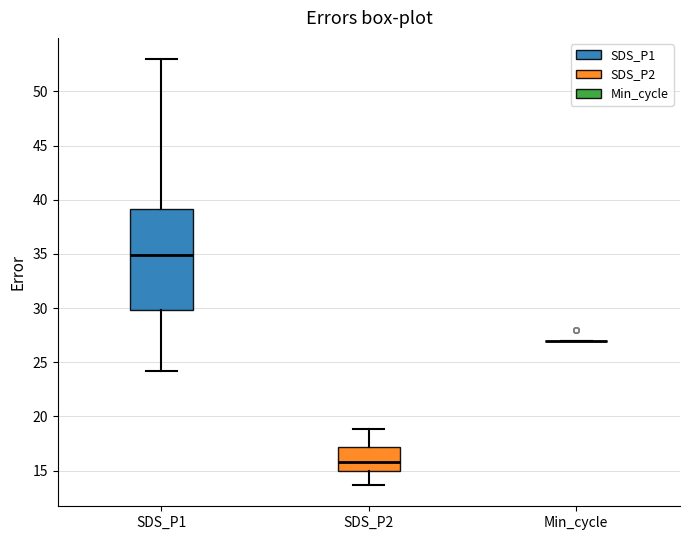

Which box is the tallest, from its lower edge to its upper edge?

SDS_P1